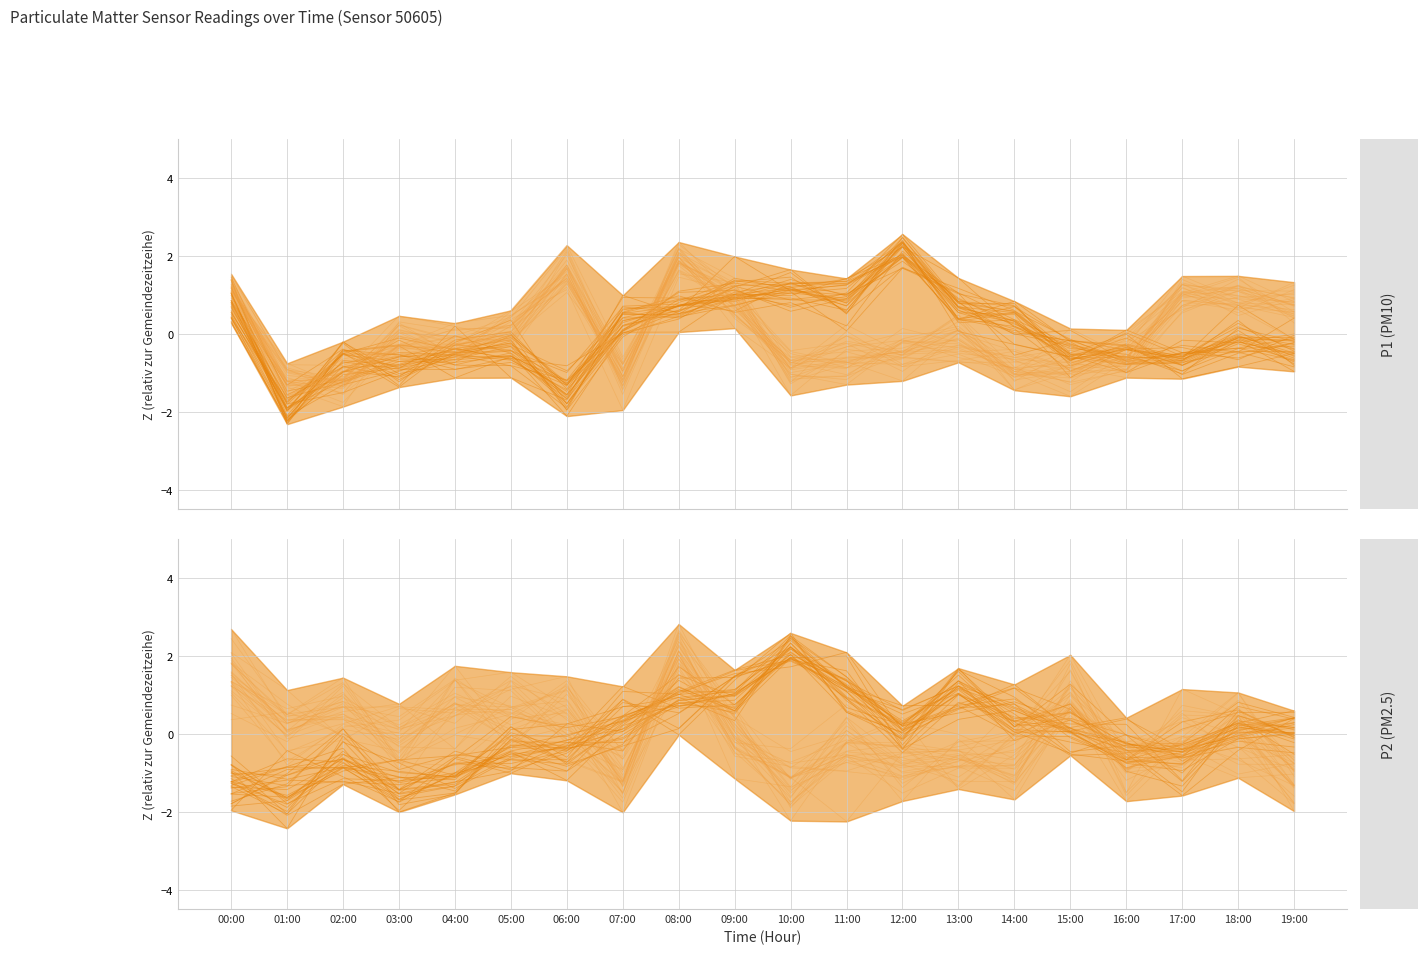

What are all the series names shown in the legend?

P1 (PM10), P2 (PM2.5)